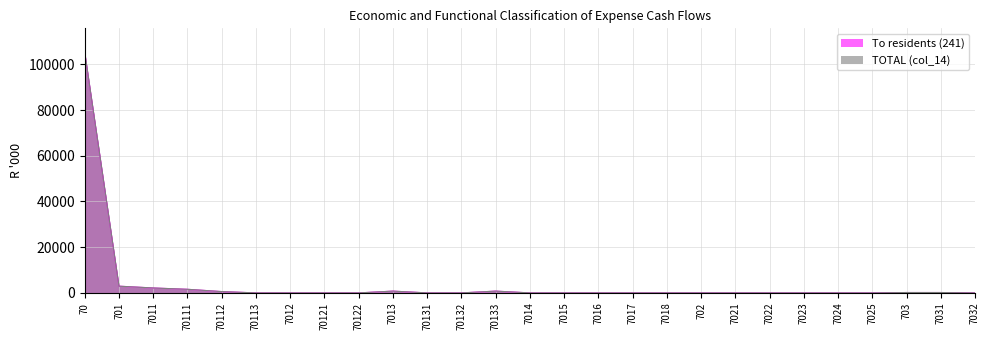

What is the label of the 19th point from the left?

702